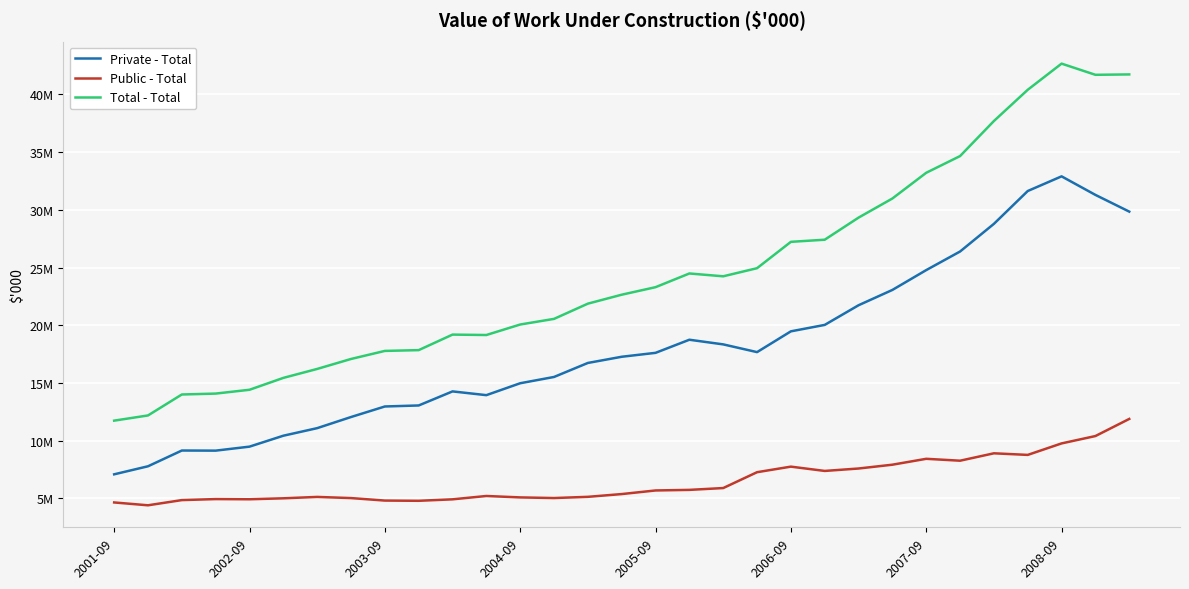

Which series has the largest total across all categories?

Total - Total